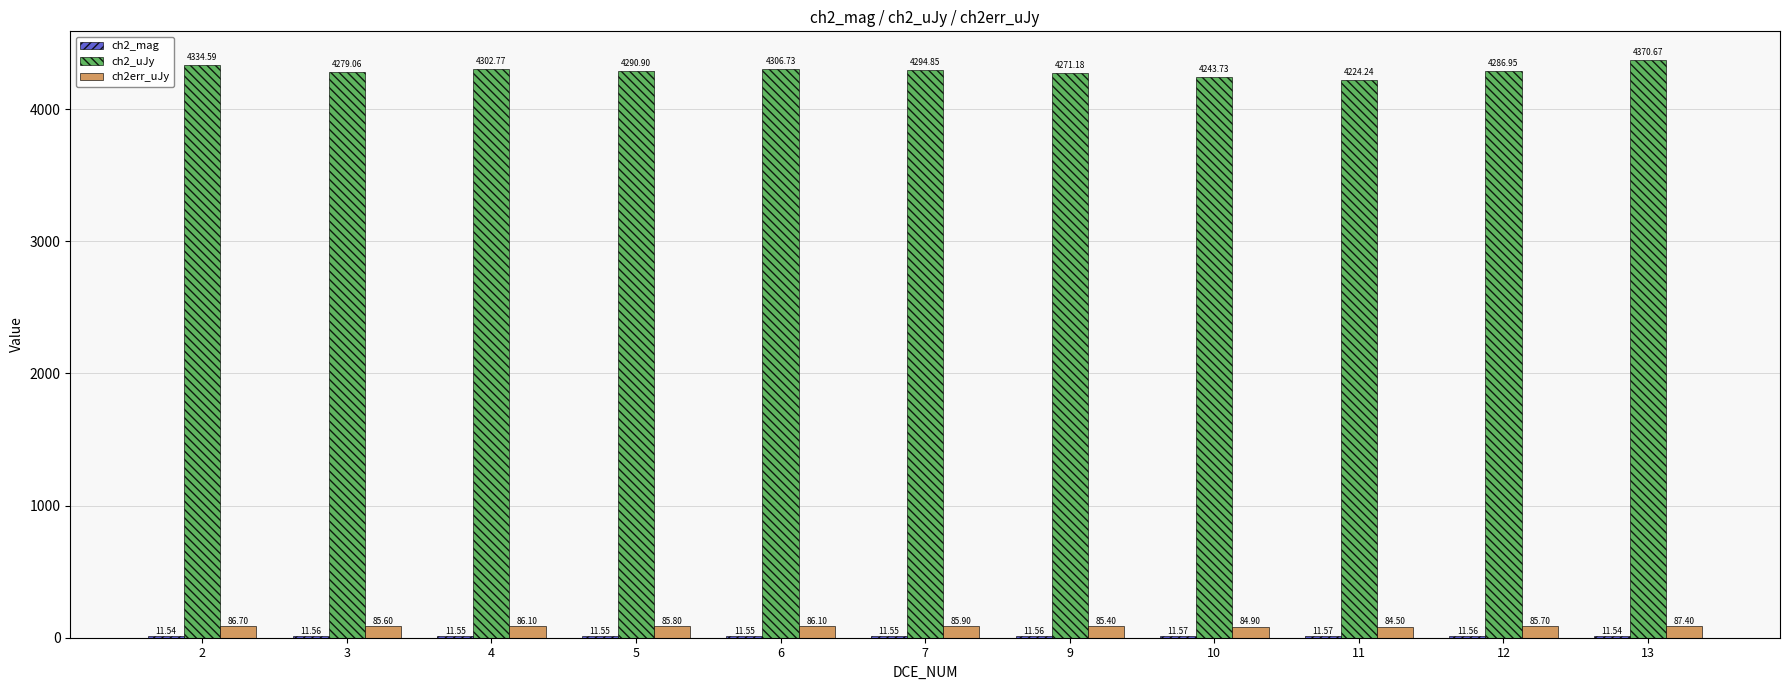

What is the sum of the ch2_uJy values at 5 and 13?

8661.6